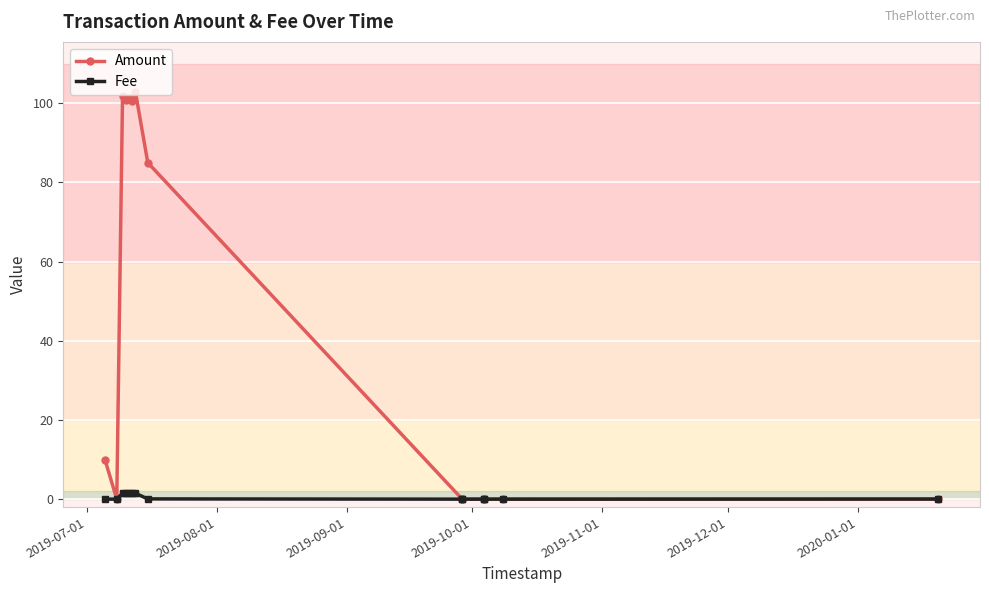

Does the chart display data point markers on the line(s)?

Yes